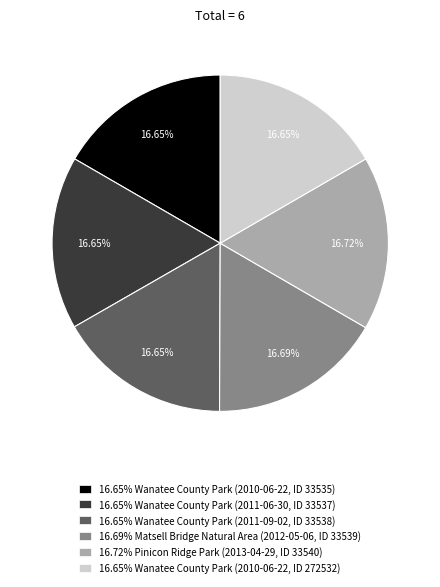

Is the sum of 16.65% Wanatee County Park (2011-06-30, ID 33537) and 16.69% Matsell Bridge Natural Area (2012-05-06, ID 33539) greater than half?

No